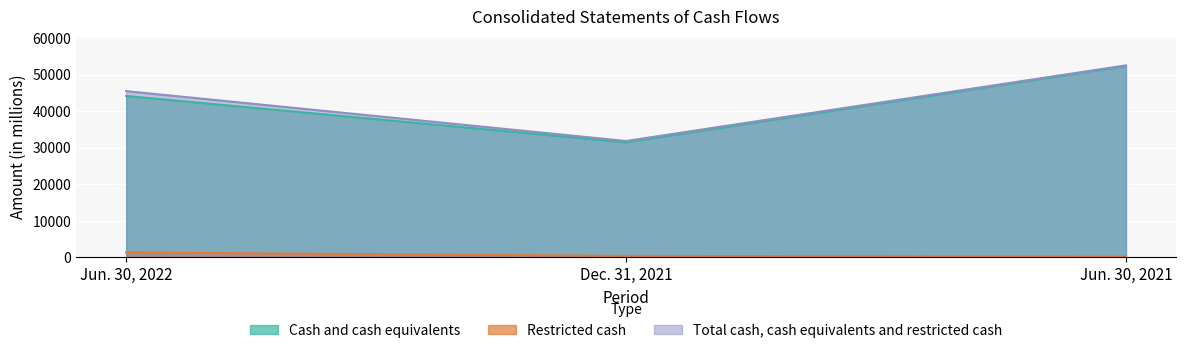

How many lines are shown in the chart?

3